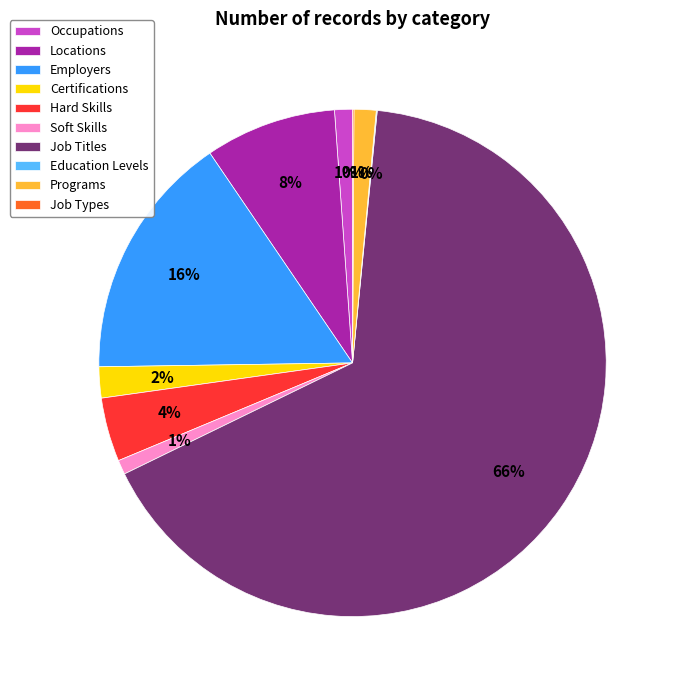

Is it true that Soft Skills is 1% of the pie?

True